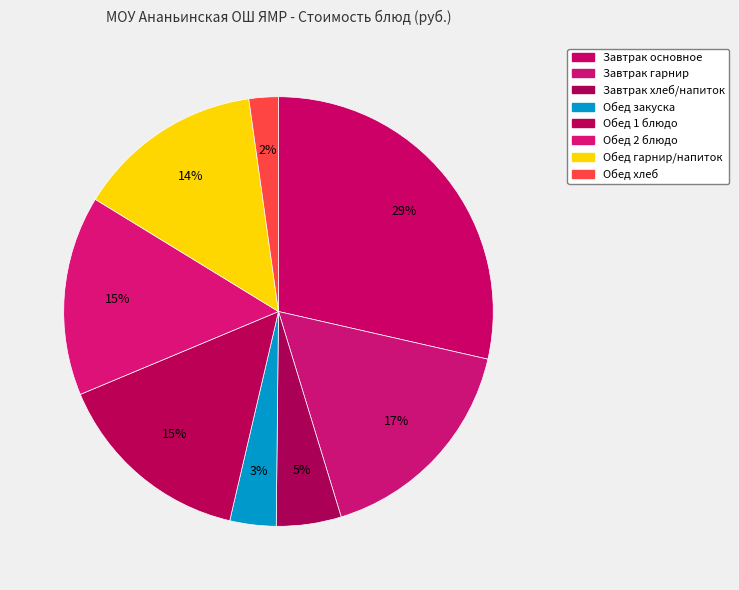

Count the number of slices in the pie.

8